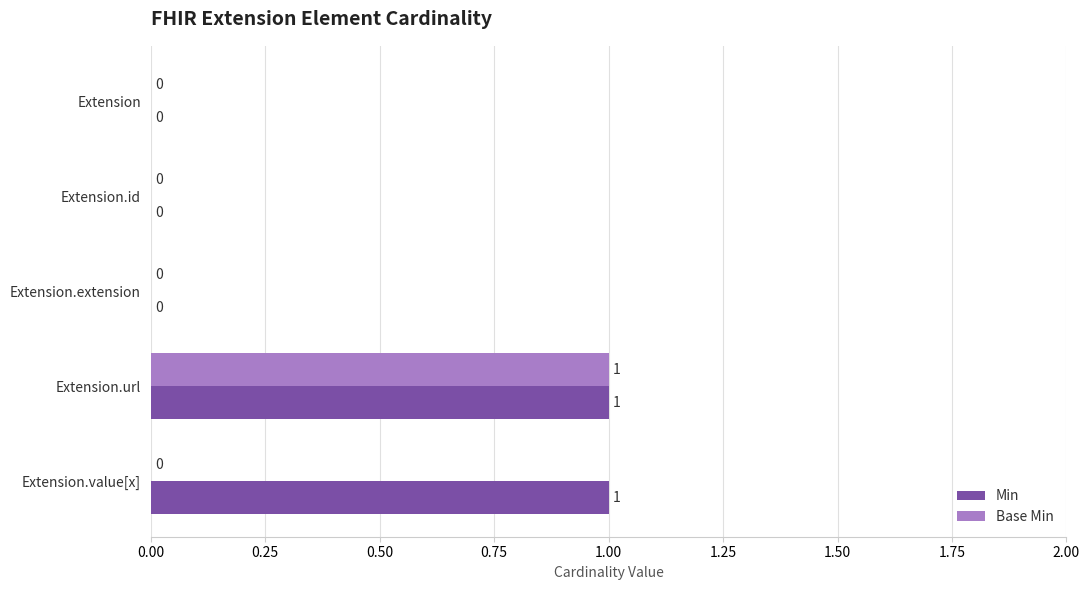

At which label does Base Min reach its peak?

Extension.url